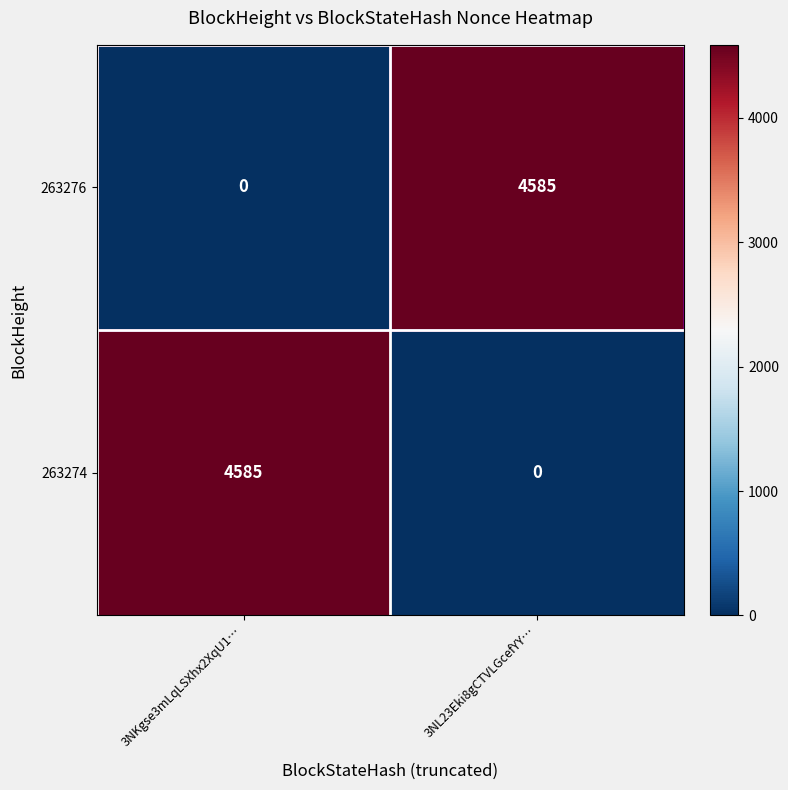

What is the difference between the highest and lowest values at 3NL23Eki8gCTVLGcefYY…?

4585